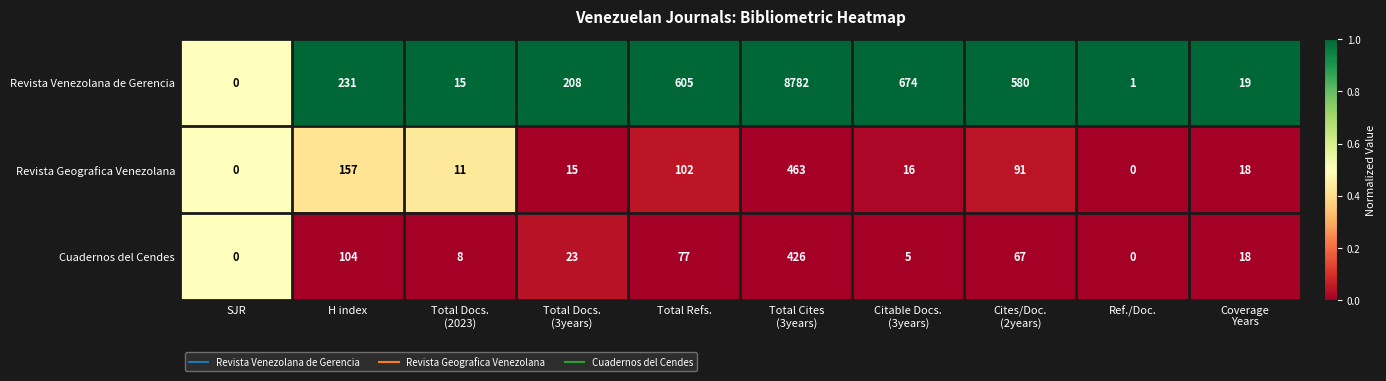

The value of Cuadernos del Cendes at Ref./Doc. is 0. True or false?

True